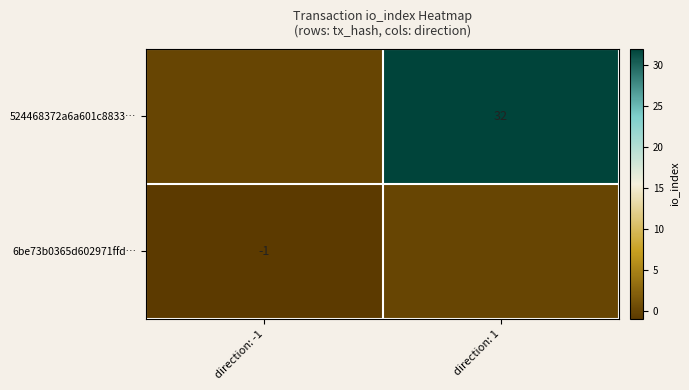

What is the smallest value displayed?

-1